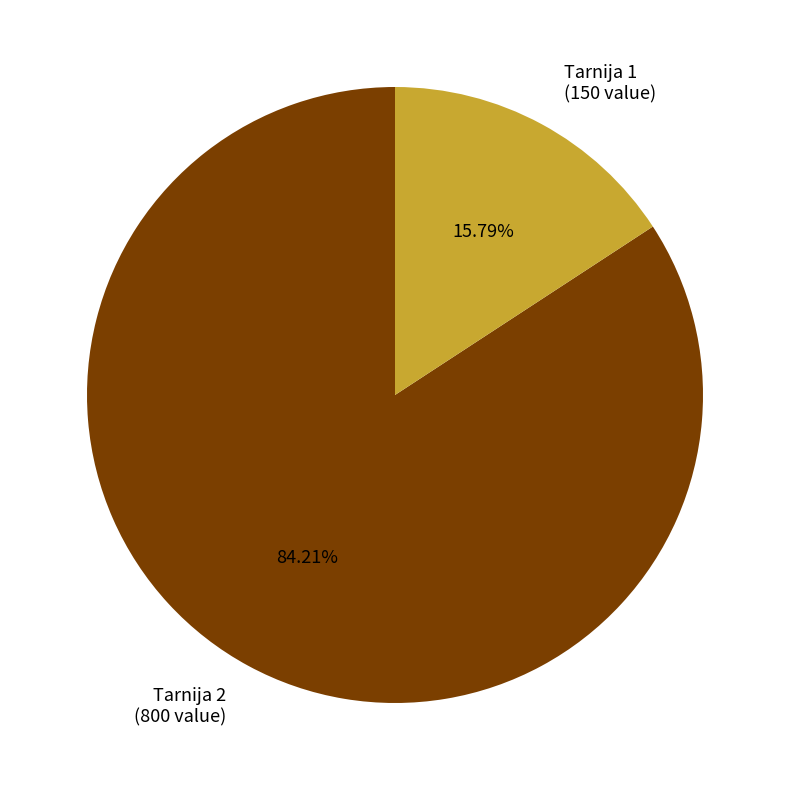

Between Tarnija 2 (800 value) and Tarnija 1 (150 value), which is larger?

Tarnija 2 (800 value)